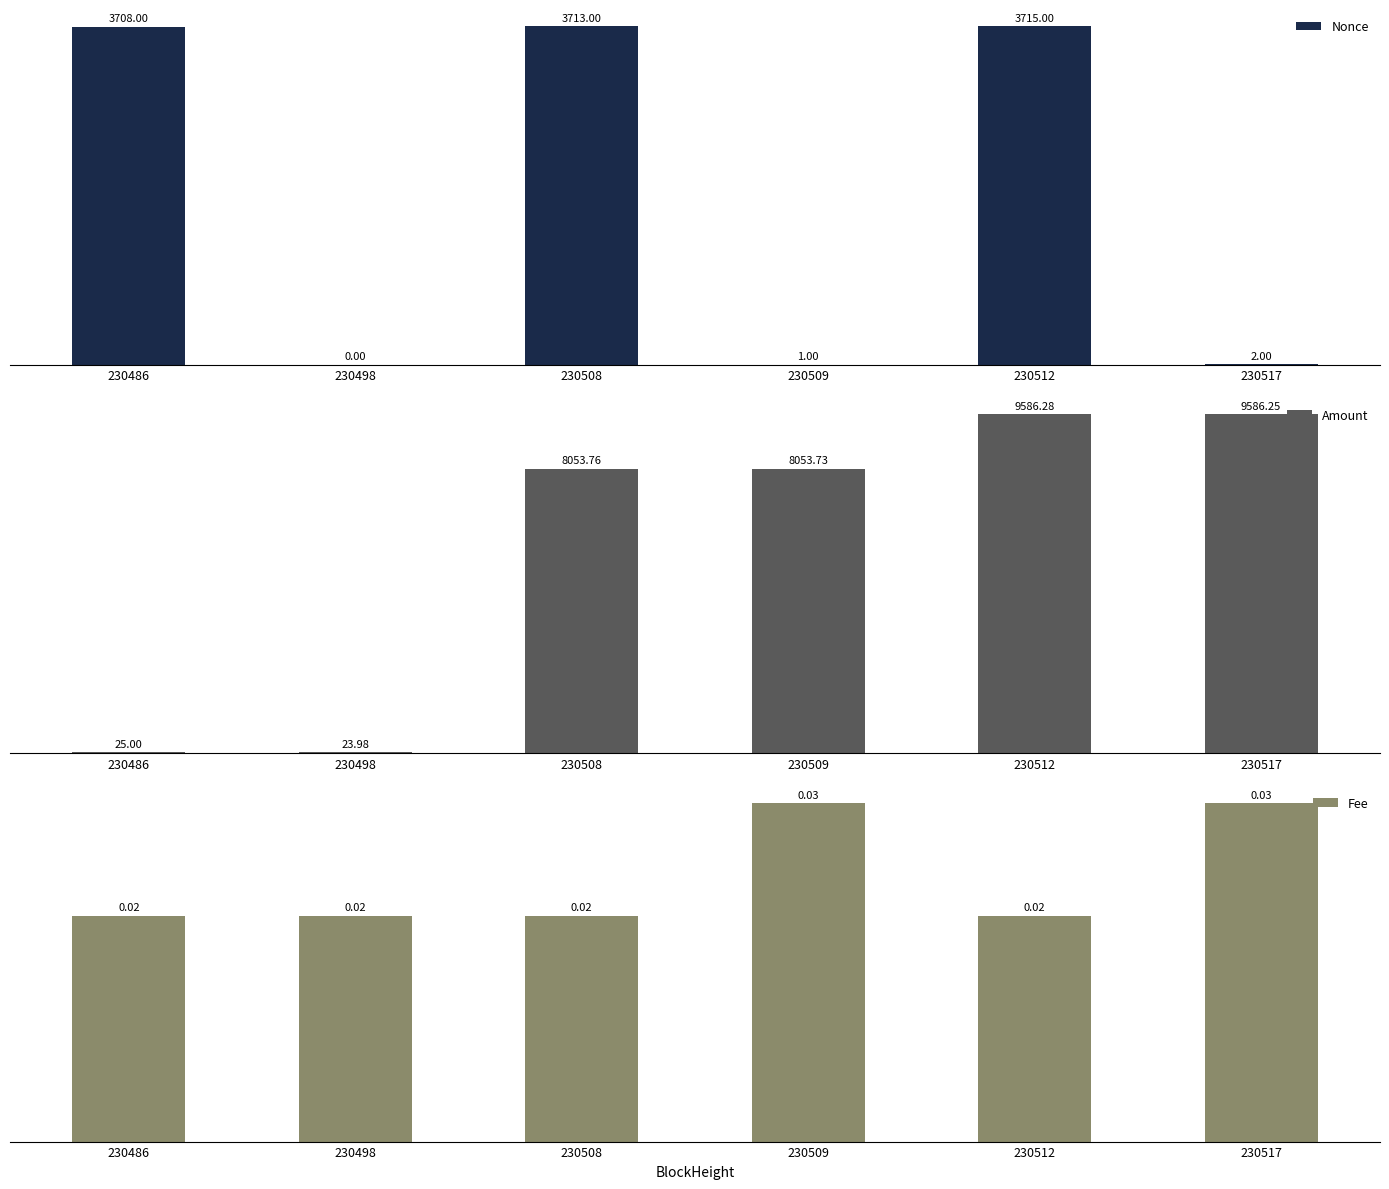

How many categories are shown in the chart?

6